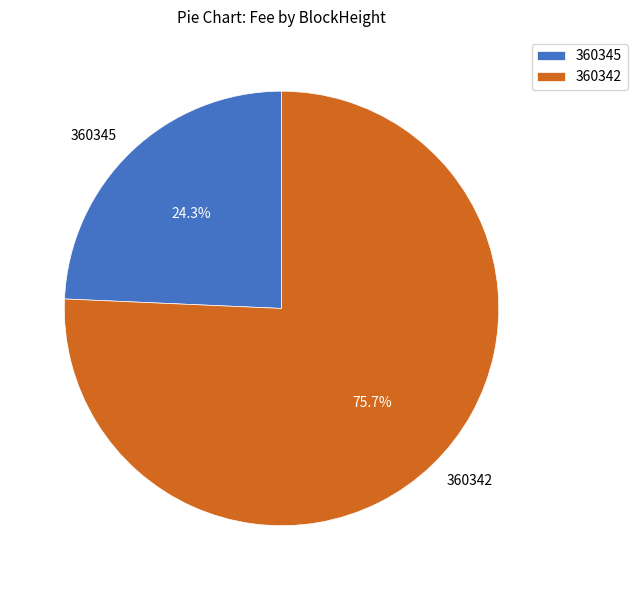

The 360342 slice represents 86% of the pie. True or false?

False